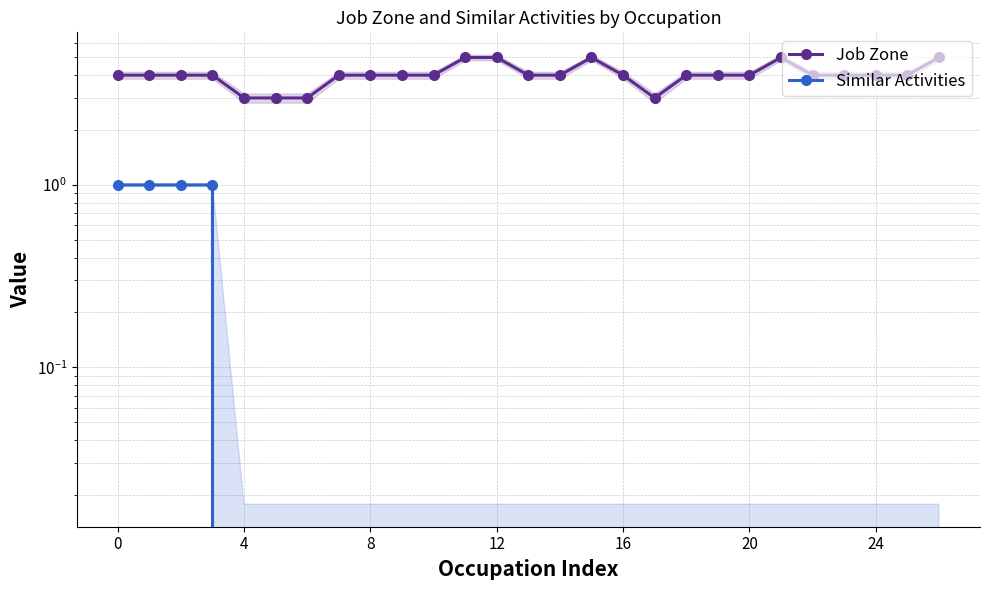

How many categories are shown in the chart?

27